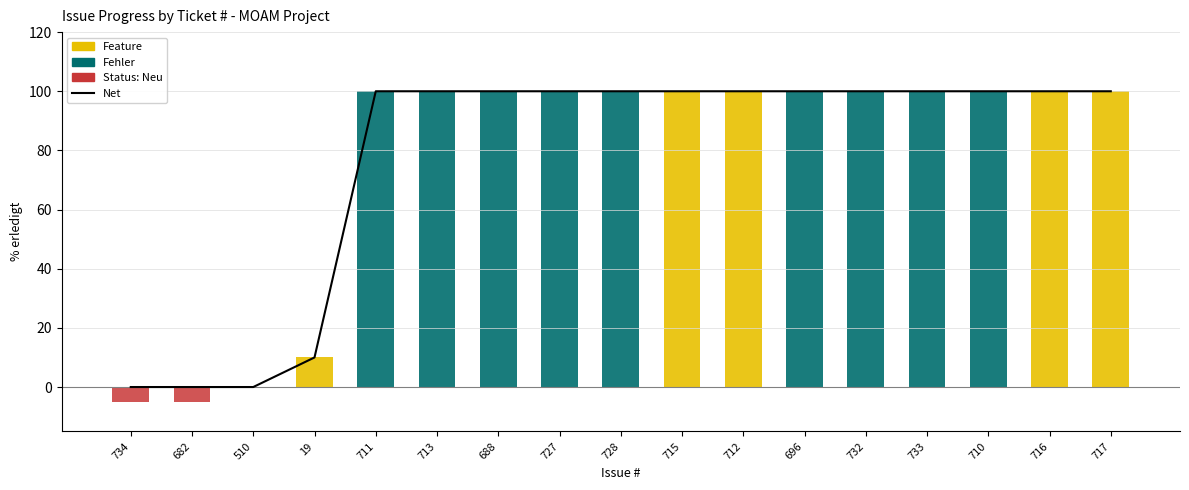

What is the approximate value of Feature at 716, to the nearest 10?

100